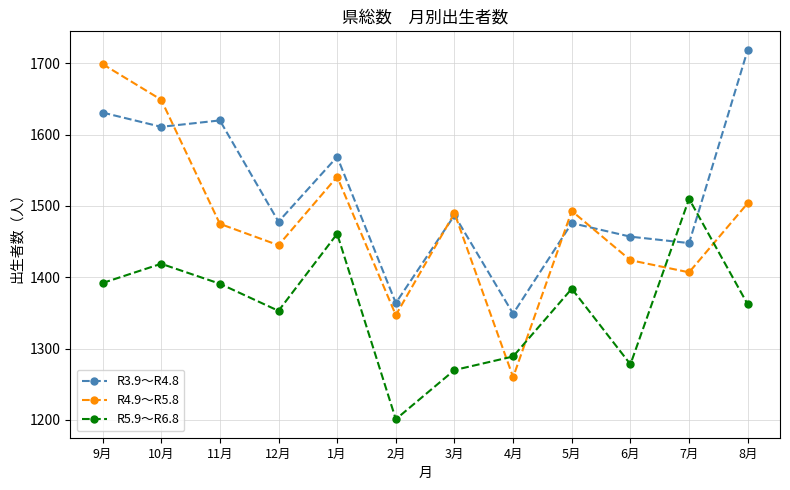

After their last crossing, which series has the higher values: R3.9～R4.8 or R5.9～R6.8?

R3.9～R4.8